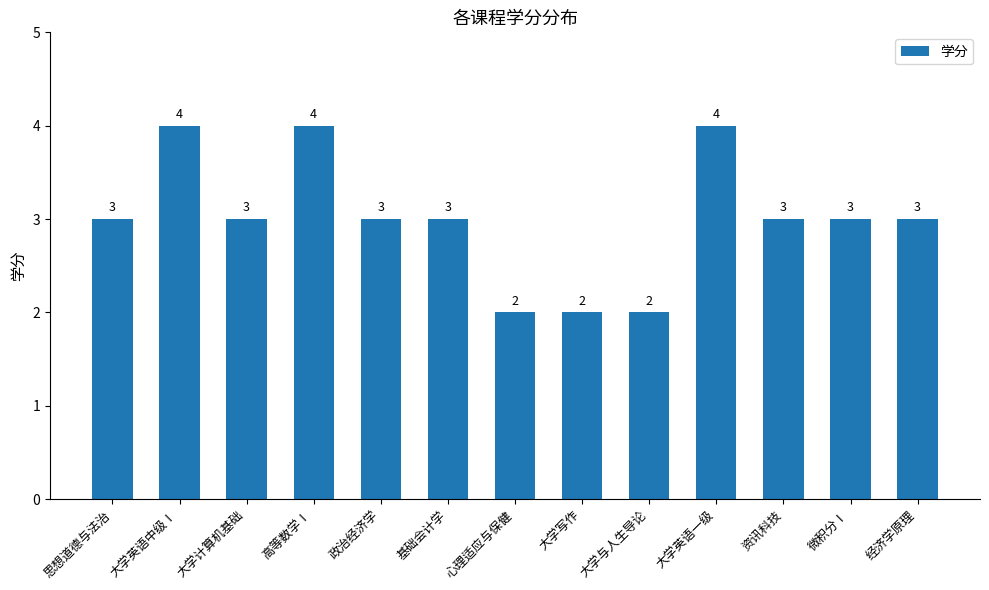

How many values are between 3 and 4?

10